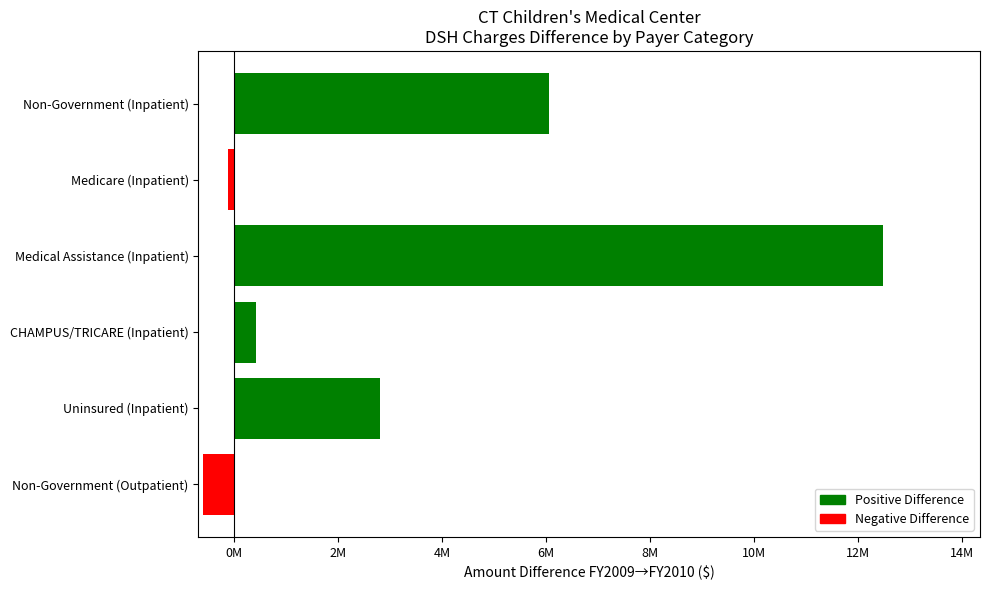

Rank the series by their average value, from lowest to highest.

Negative Difference, Positive Difference